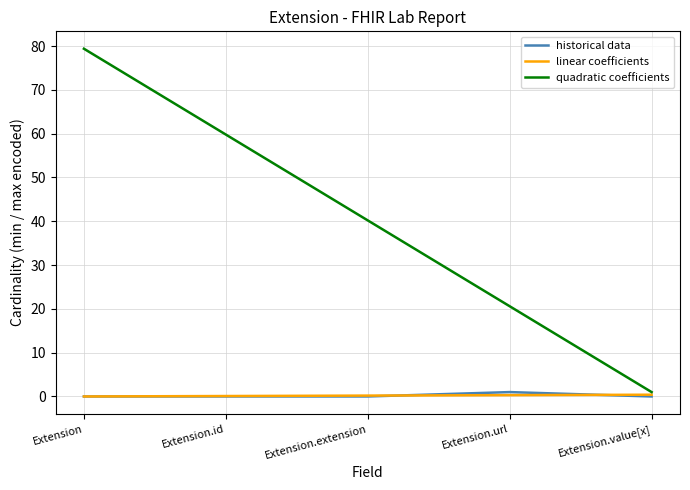

At which label does historical data reach its peak?

Extension.url